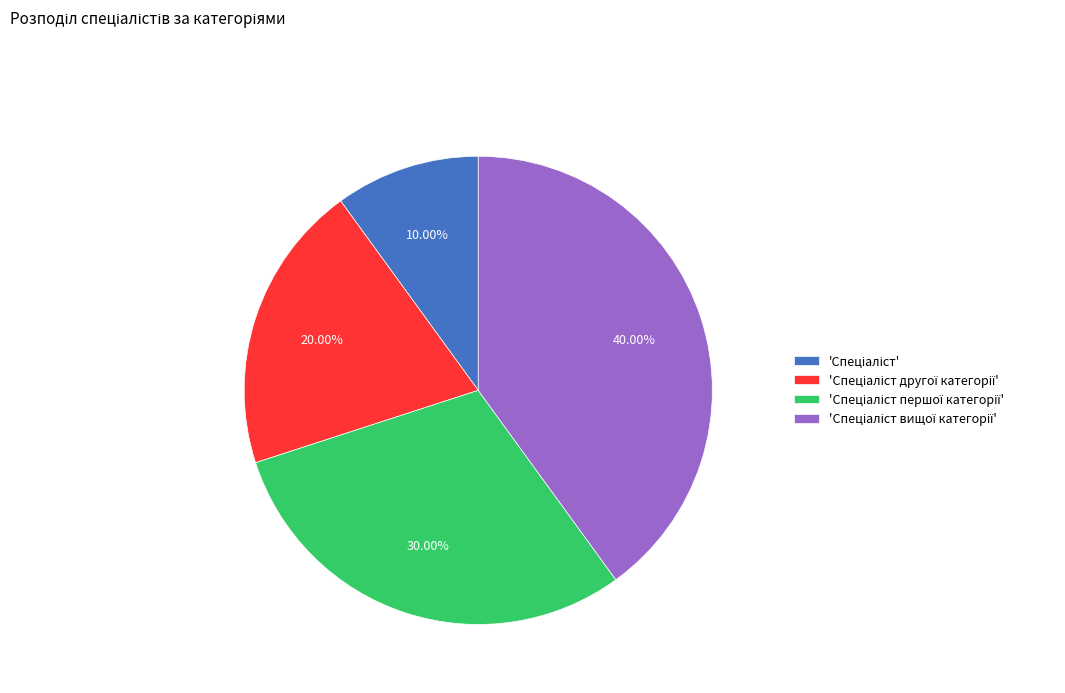

Is there any slice that represents more than half of the pie?

No